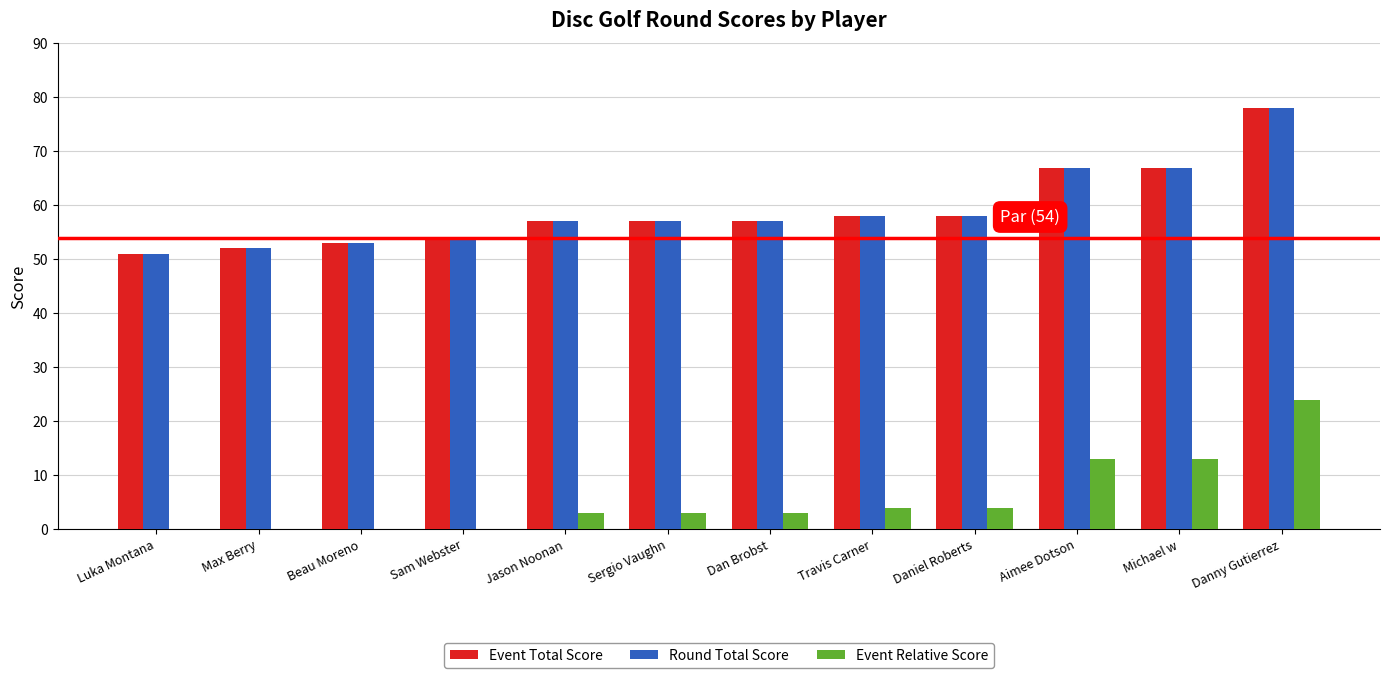

How many values in Event Relative Score are below zero?

3